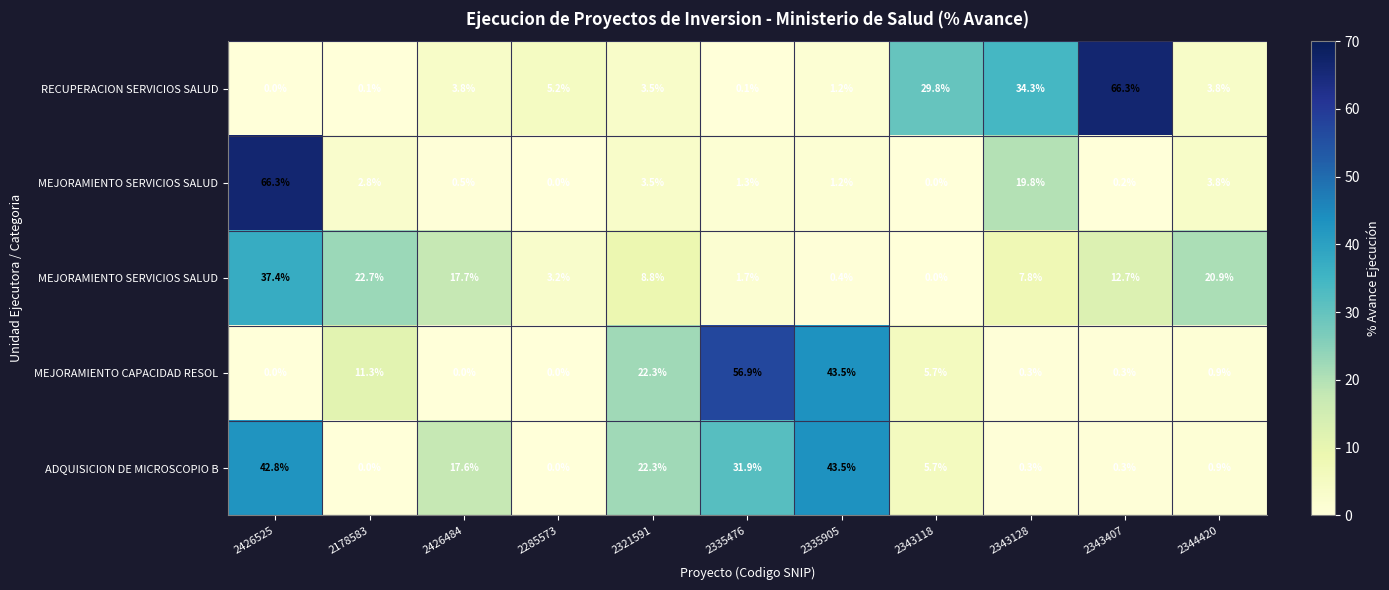

At which category does the chart reach its peak across all series?

2426525